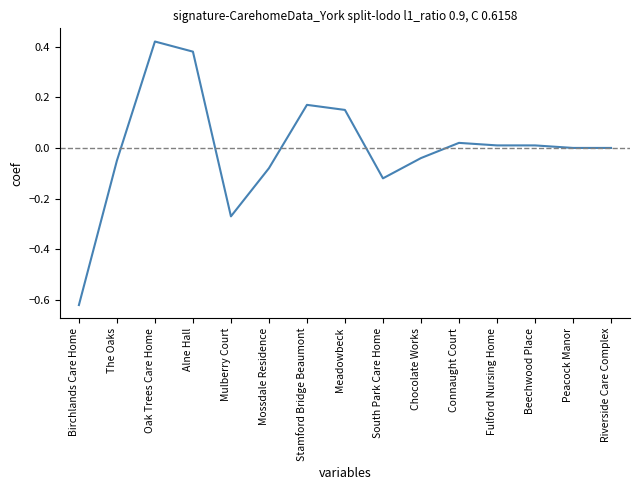

Is it true that the value at Chocolate Works is -0.0?

True